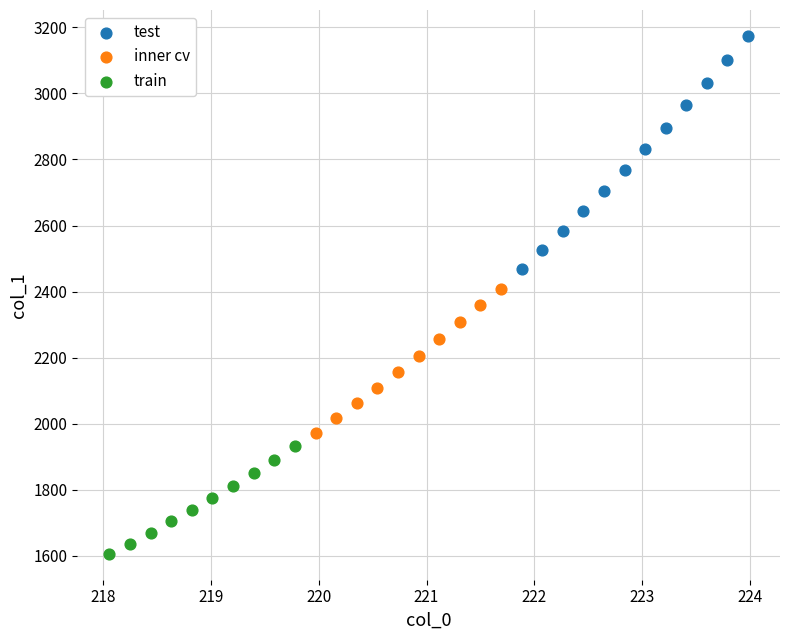

Which series reaches the maximum Y coordinate?

test